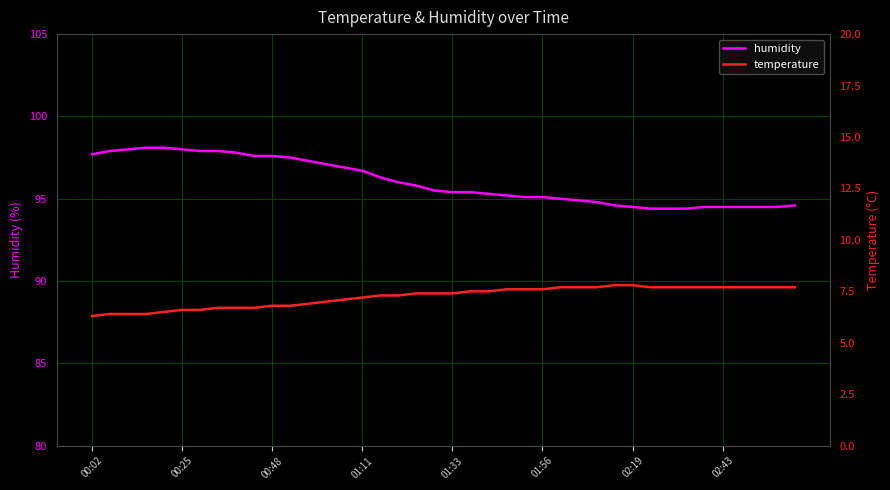

True or false: temperature and humidity intersect in this chart.

False